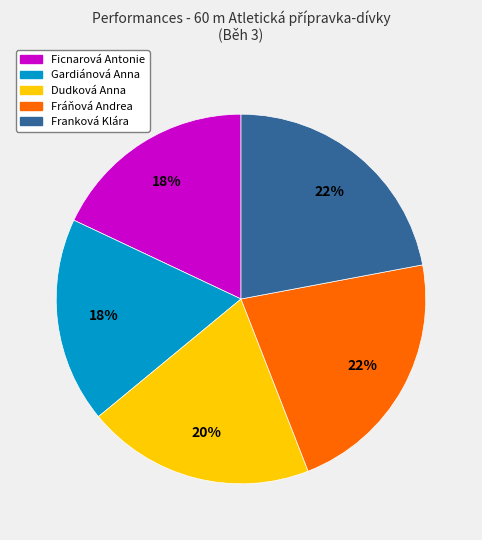

How many segments does this pie chart have?

5